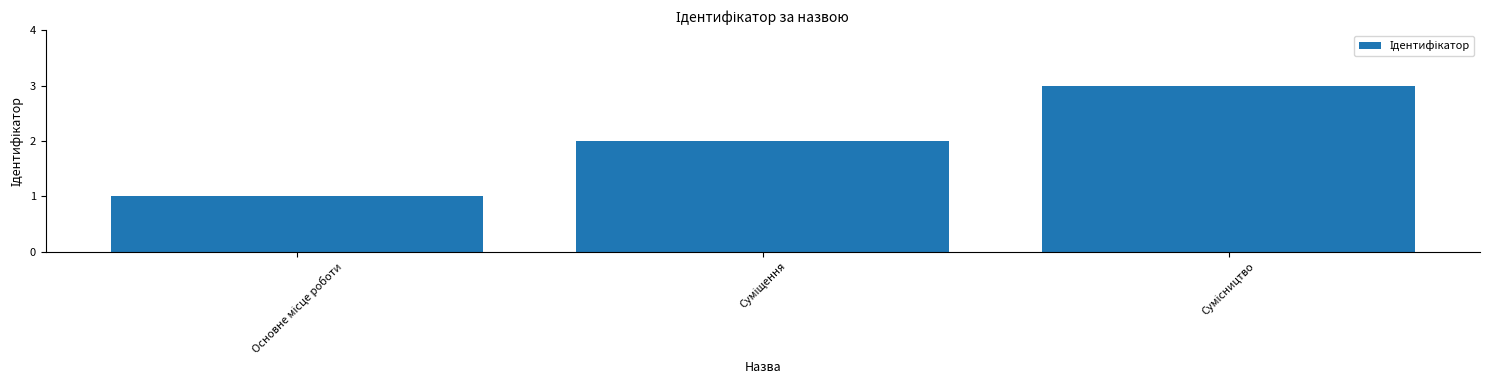

What is the maximum value shown in the chart?

3